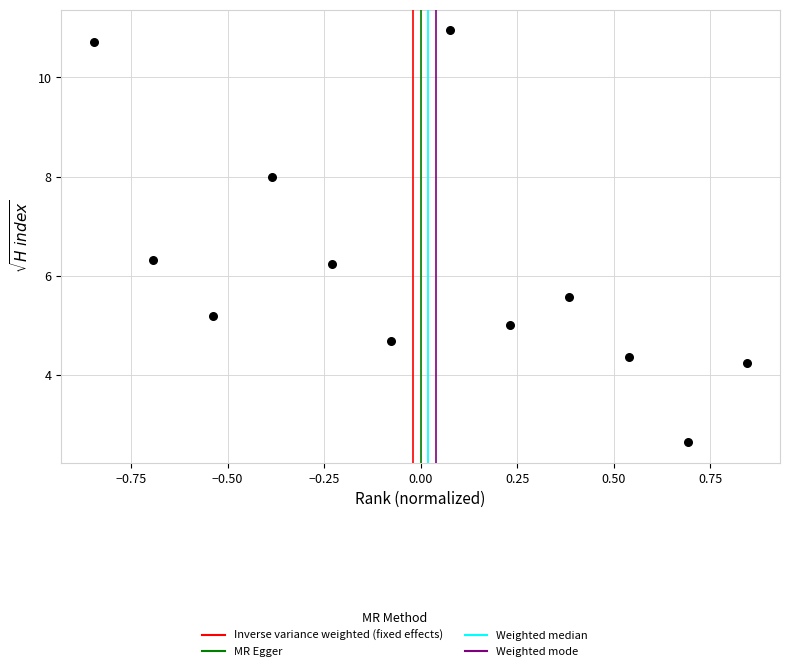

What is the average Y value?

6.2